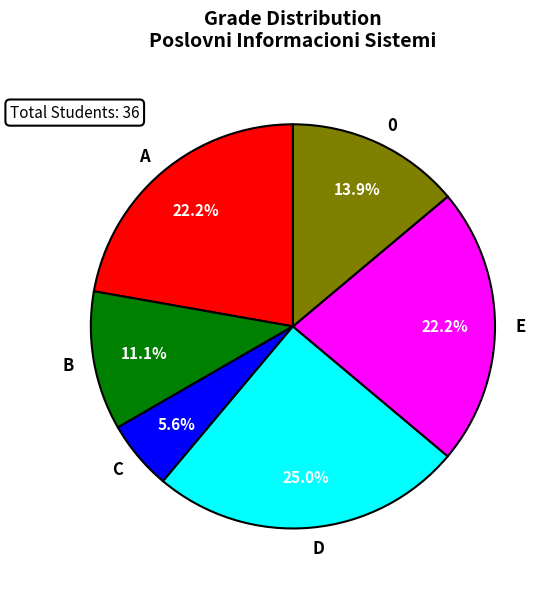

What is the ratio of the value at D to the value at C?

4.5